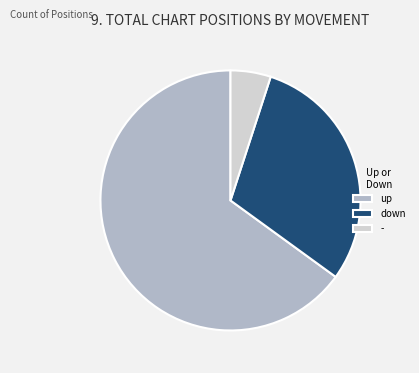

Which slice is the smallest?

-